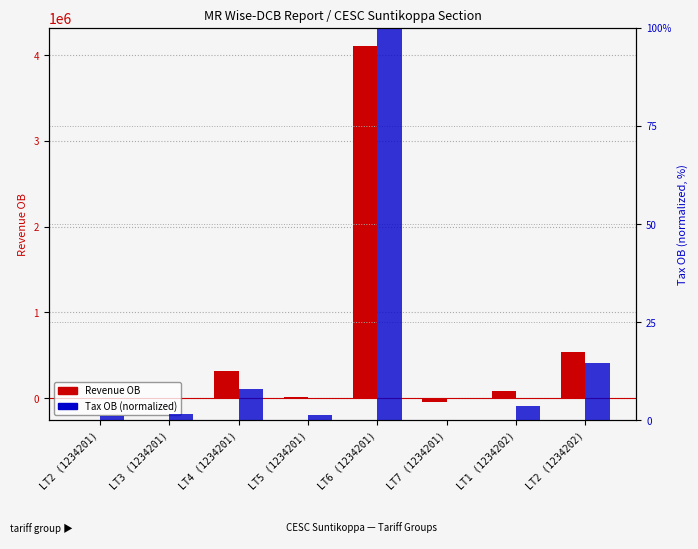

What is the difference between the highest and lowest values at LT5 (1234201)?

17217.3